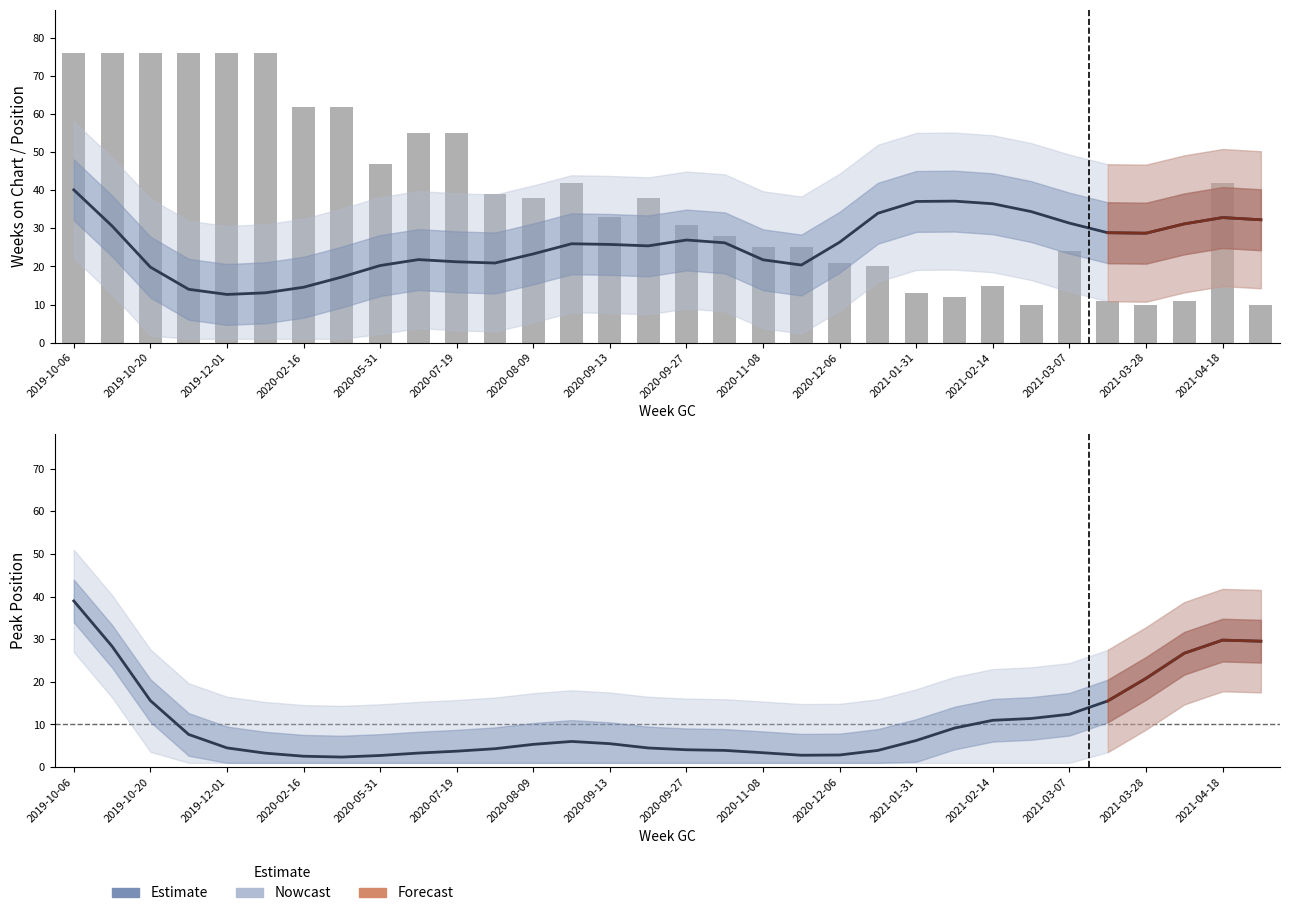

Reading left to right, transcribe all the data shown in this chart.

Position (smoothed): 40.1	30.6	19.8	14.0	12.7	13.1	14.5	17.2	20.2	21.8	21.2	20.9	23.3	26.0	25.8	25.4	27.0	26.2	21.8	20.4	26.4	34.0	37.1	37.2	36.5	34.4	31.4	28.9	28.7	31.2	32.9	32.3
Weeks on Chart: 76.0	76.0	76.0	76.0	76.0	76.0	62.0	62.0	47.0	55.0	55.0	39.0	38.0	42.0	33.0	38.0	31.0	28.0	25.0	25.0	21.0	20.0	13.0	12.0	15.0	10.0	24.0	11.0	10.0	11.0	42.0	10.0
Peak Position (smoothed): 39.0	28.3	15.6	7.7	4.5	3.3	2.6	2.4	2.7	3.3	3.7	4.3	5.3	6.0	5.5	4.5	4.1	3.9	3.4	2.8	2.8	3.9	6.2	9.2	11.0	11.4	12.4	15.5	20.8	26.7	29.8	29.5